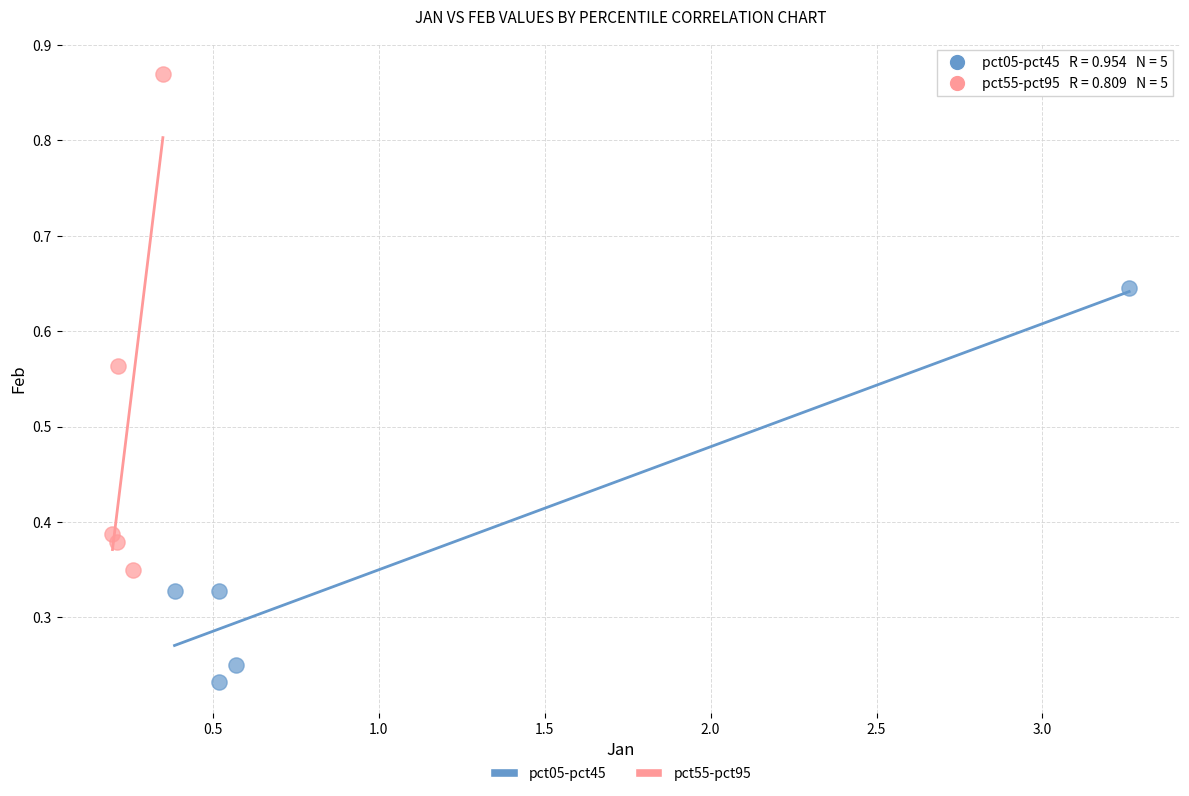

Which series reaches the minimum Y coordinate?

pct05-pct45